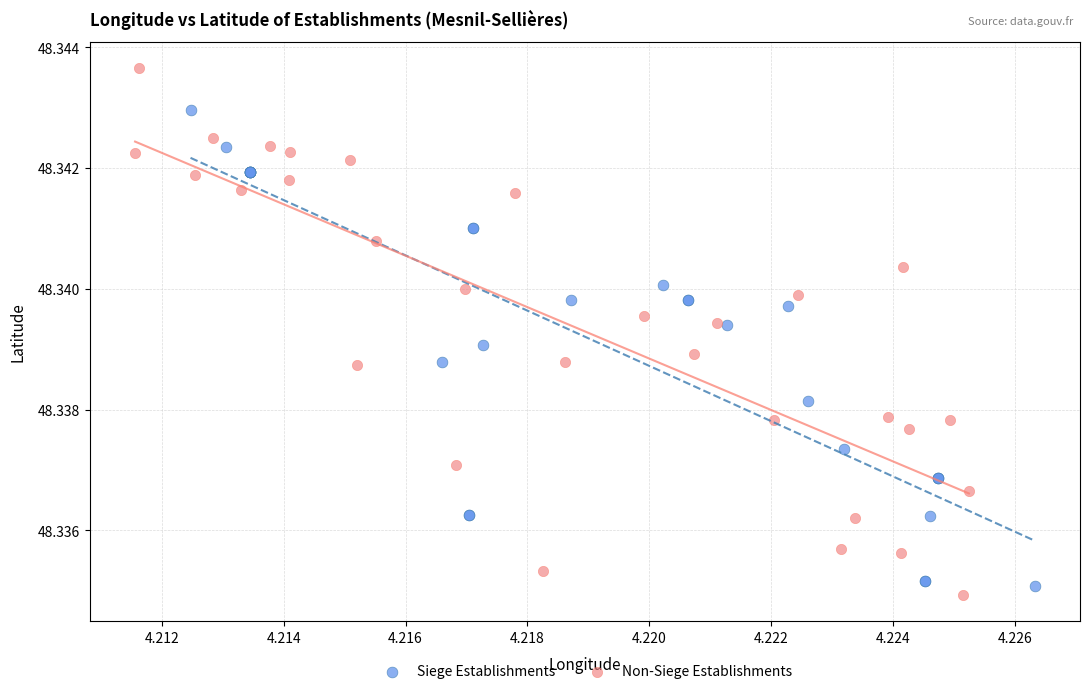

Which series has the largest Y range (max minus min)?

Non-Siege Establishments